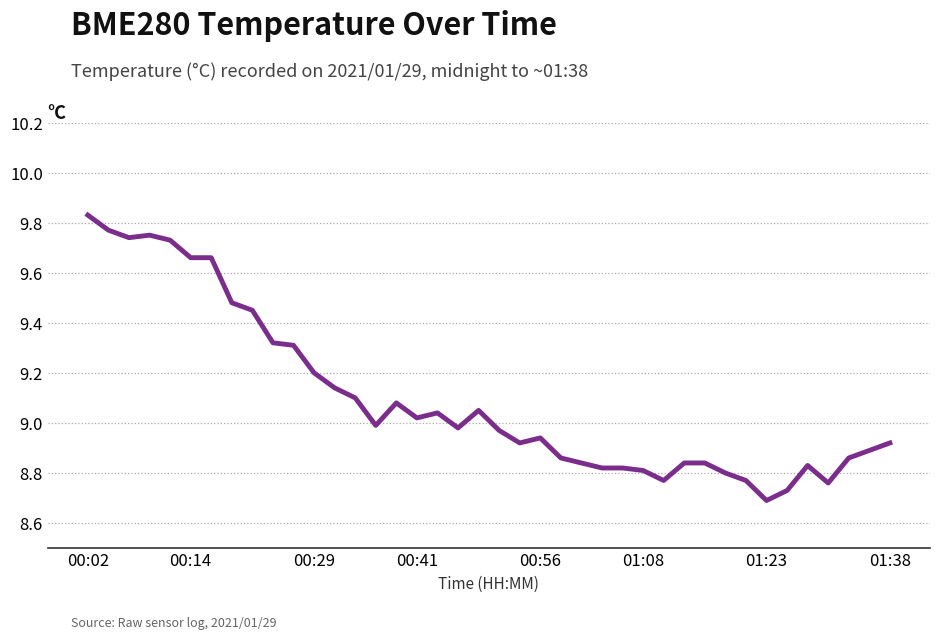

What is the sum of all values?

364.0